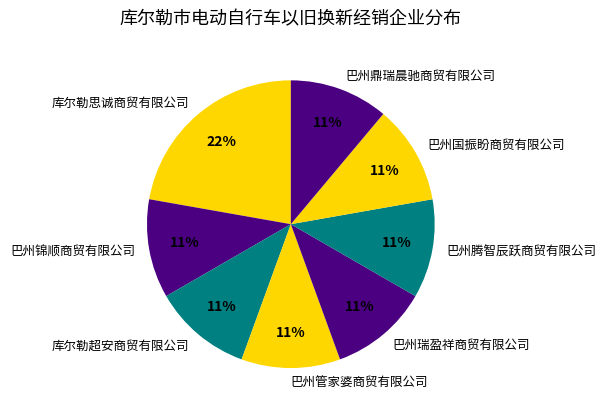

Which category has the biggest portion of the pie?

库尔勒思诚商贸有限公司